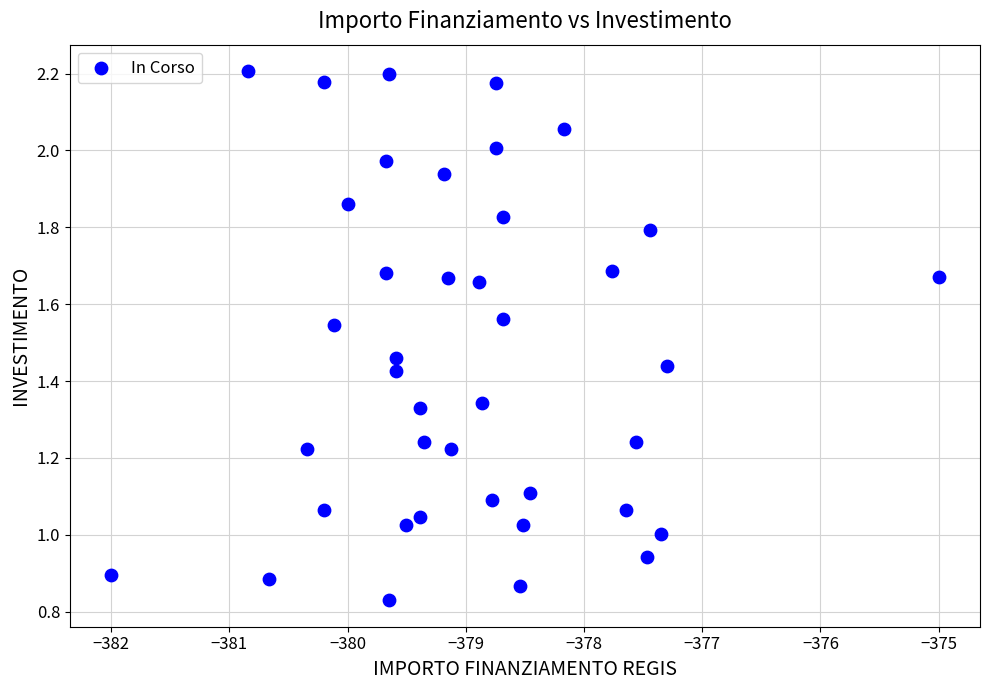

What is the range of X values (max minus min)?

7.0